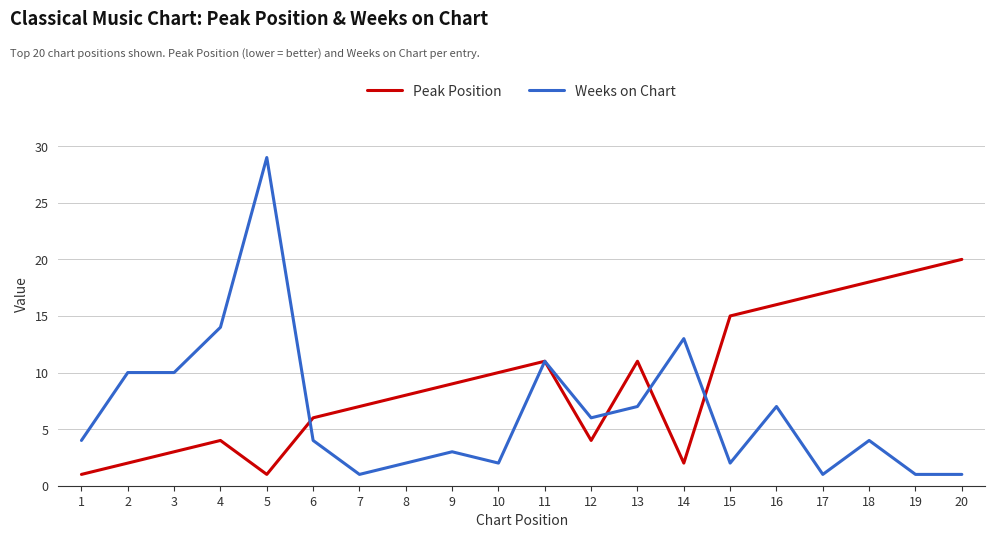

What are all the series names shown in the legend?

Peak Position, Weeks on Chart